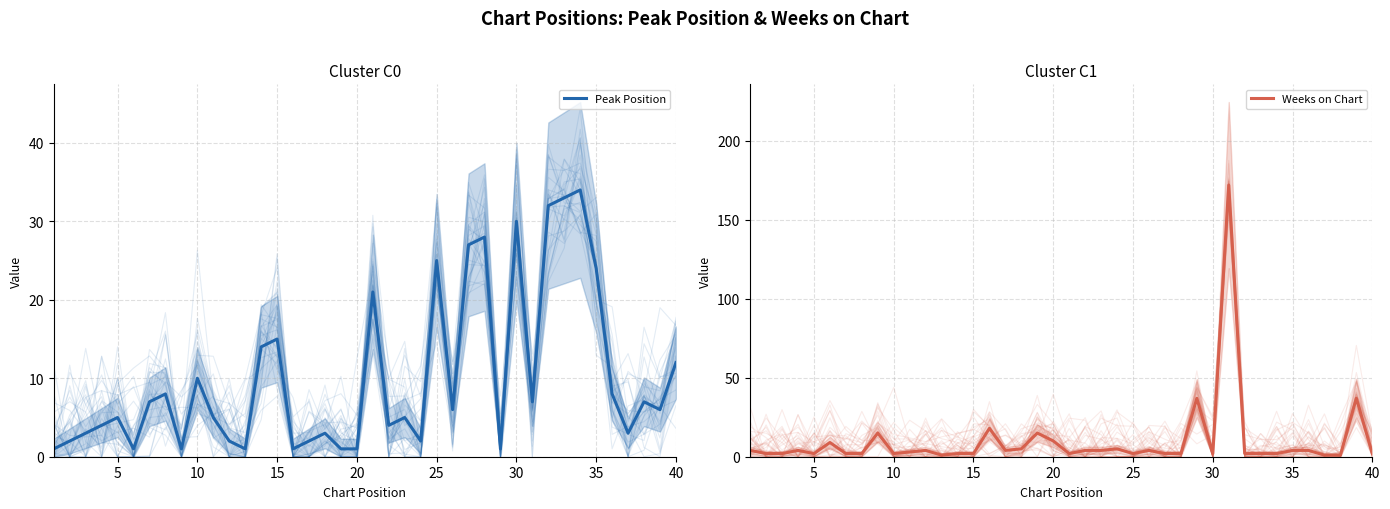

What is the sum of all Peak Position values?

402